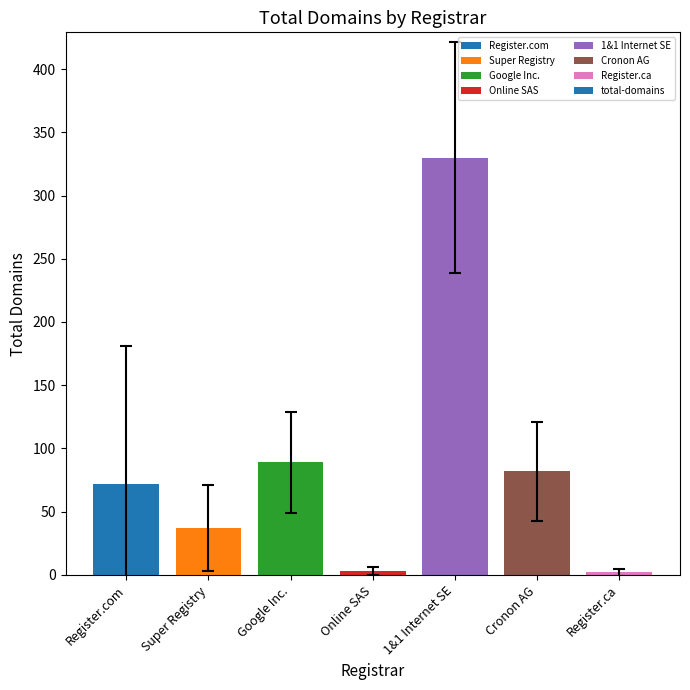

What is the label of the 2nd bar from the right?

Cronon AG